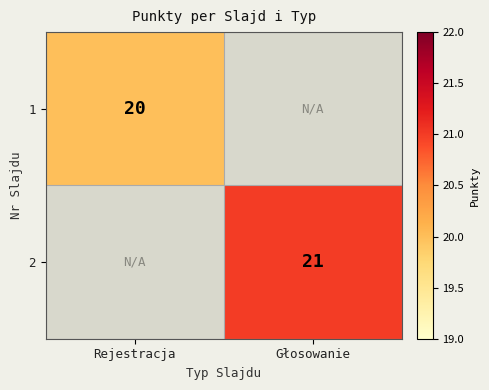

The value of 2 at Głosowanie is 21. True or false?

True